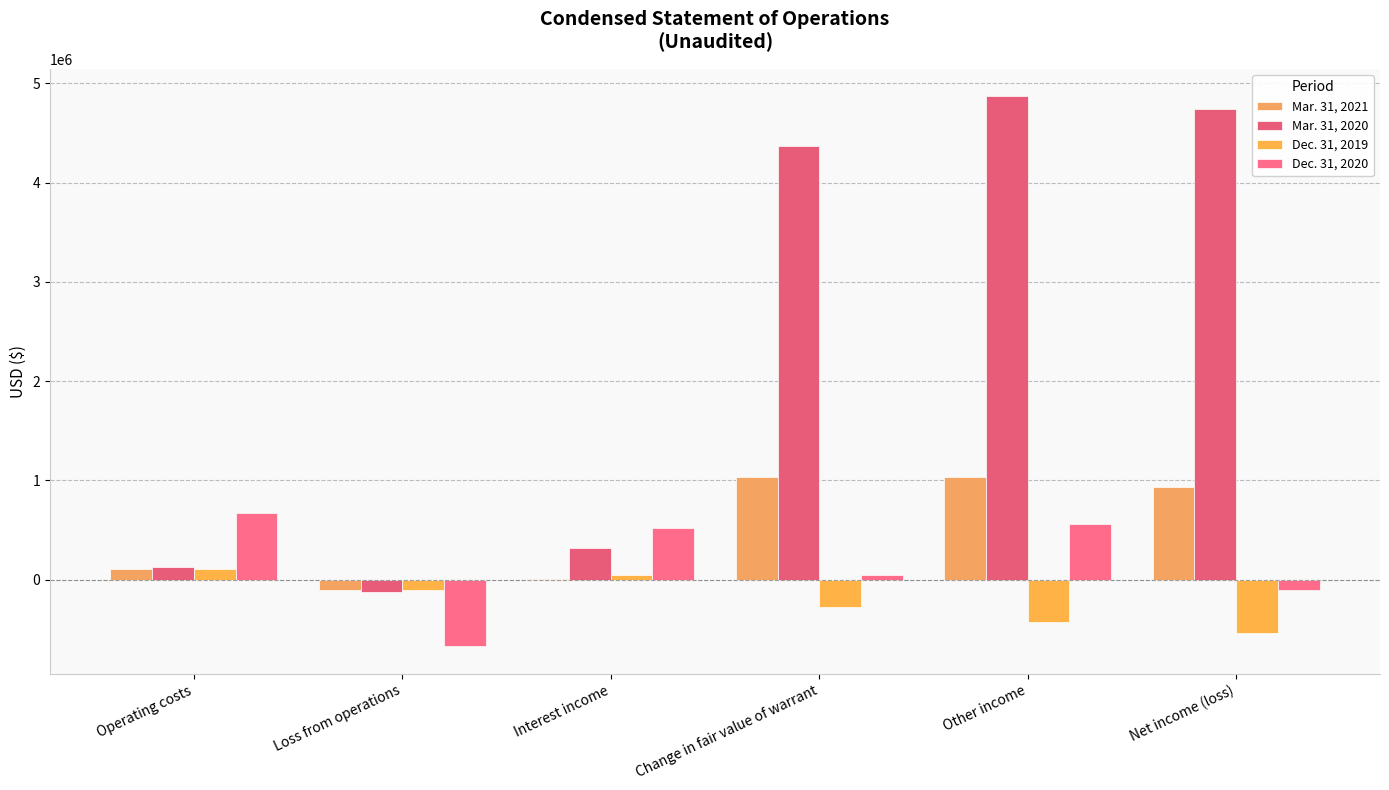

What is the value of the Dec. 31, 2020 bar at the 5th from the left?

564176